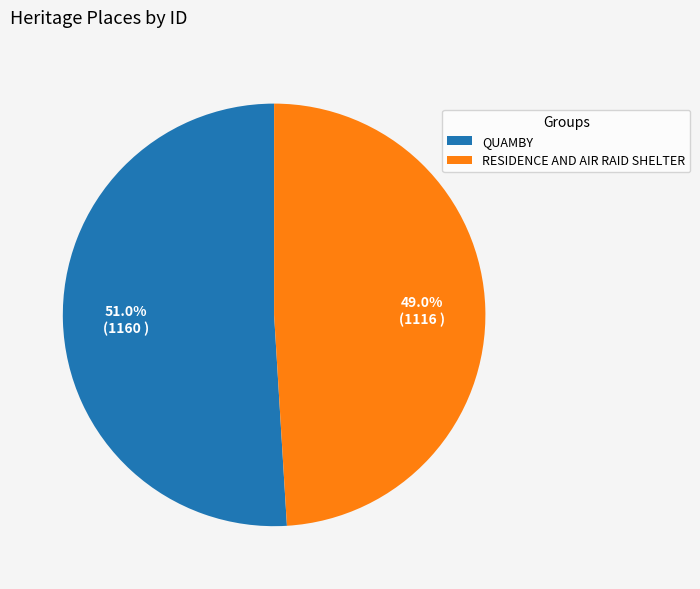

Which category accounts for the majority?

QUAMBY